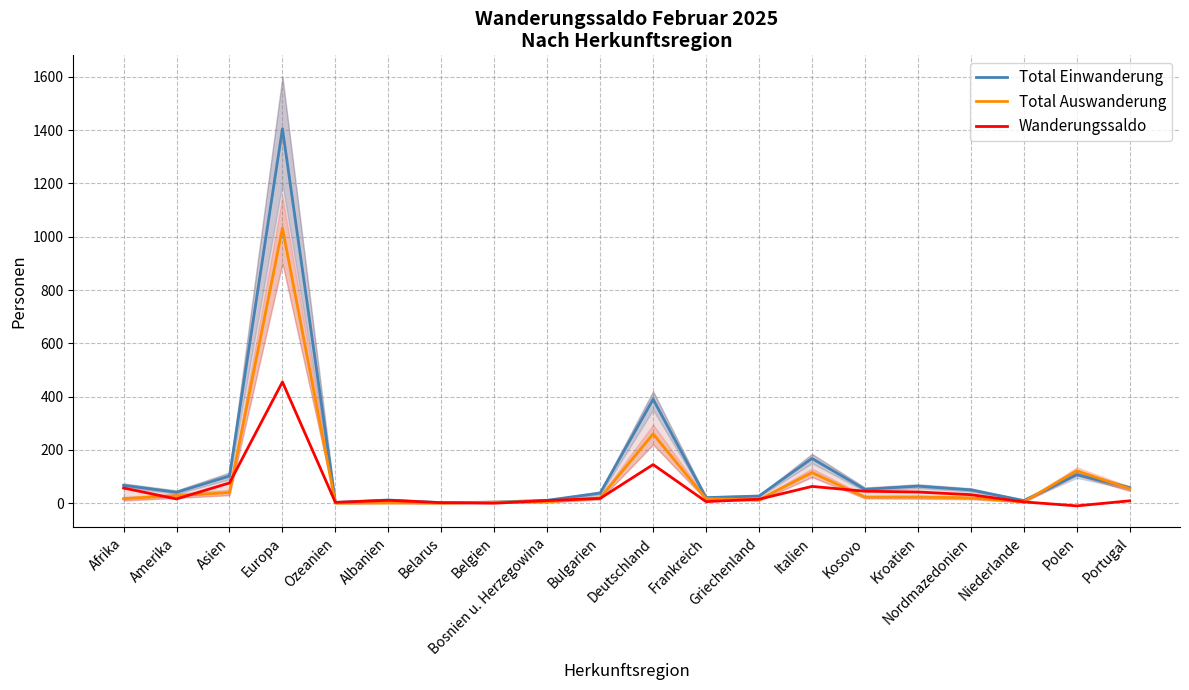

What is the label of the 4th point from the left?

Europa